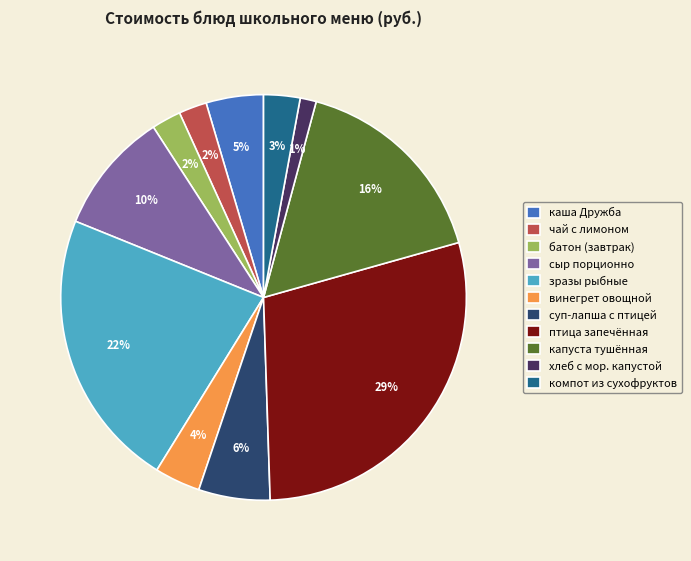

Combined, do компот из сухофруктов and каша Дружба account for over 50%?

No